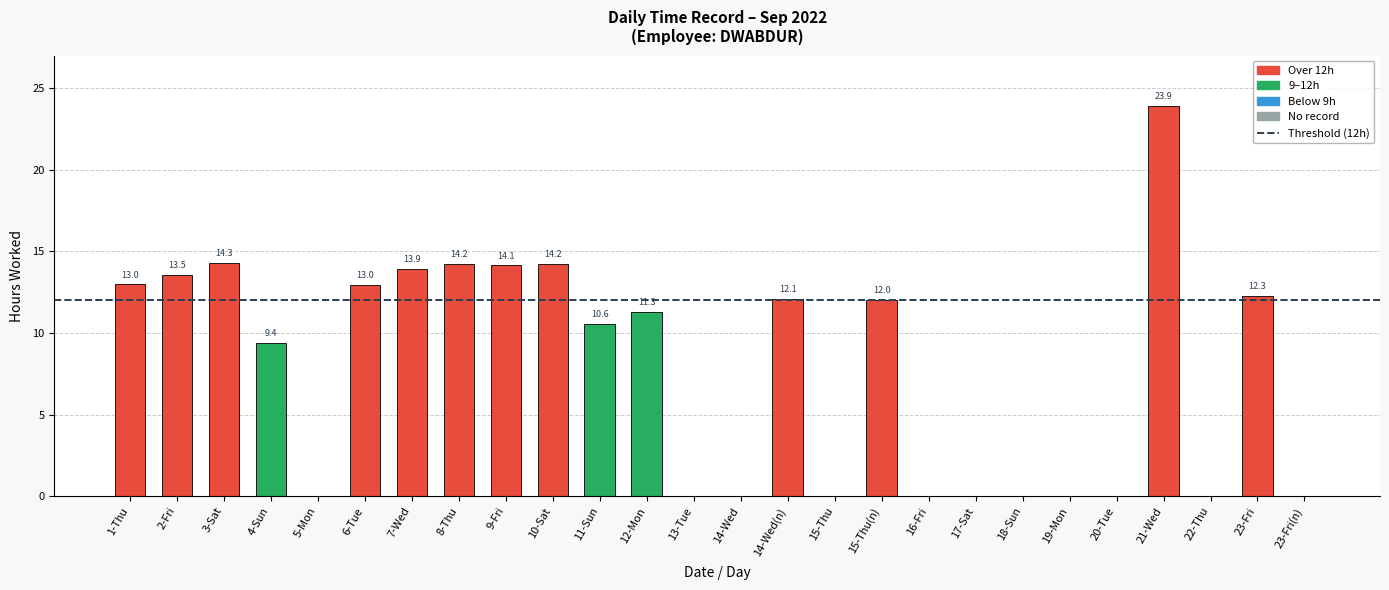

Between 17-Sat and 4-Sun, which is larger?

4-Sun